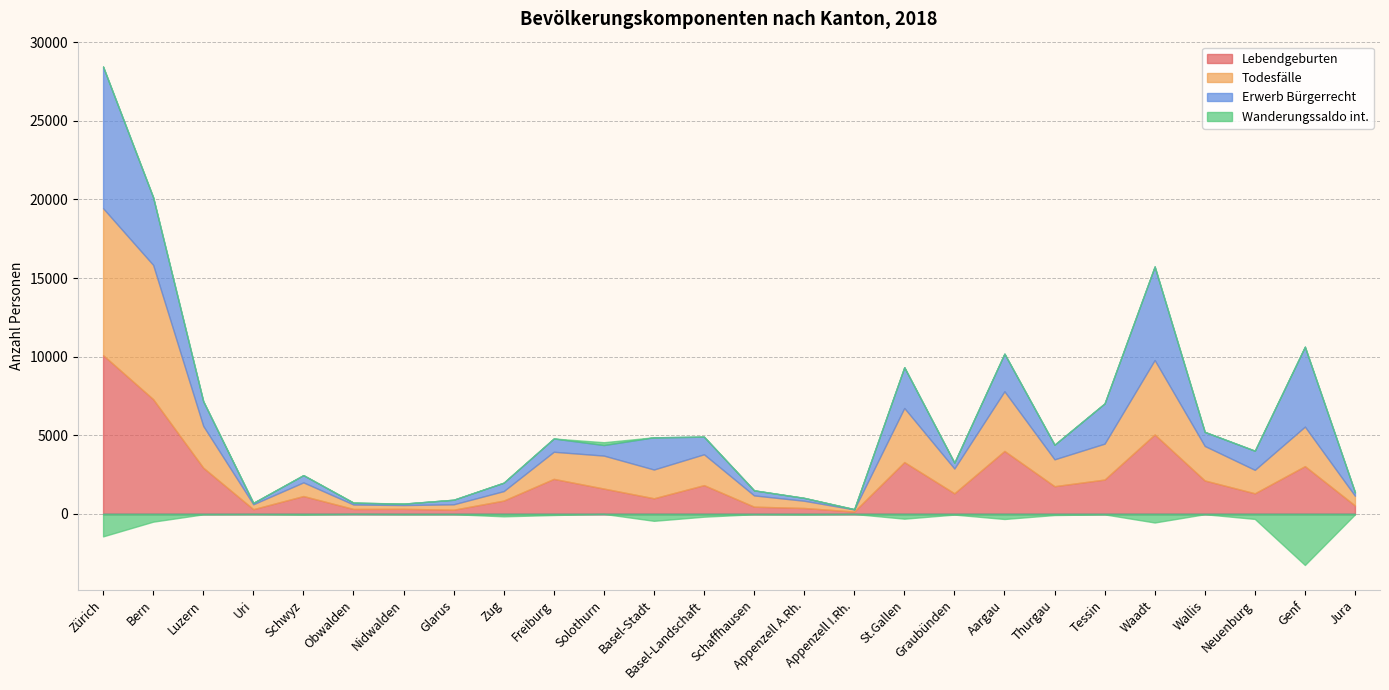

Which series changed the most between Zürich and Freiburg?

Erwerb Bürgerrecht